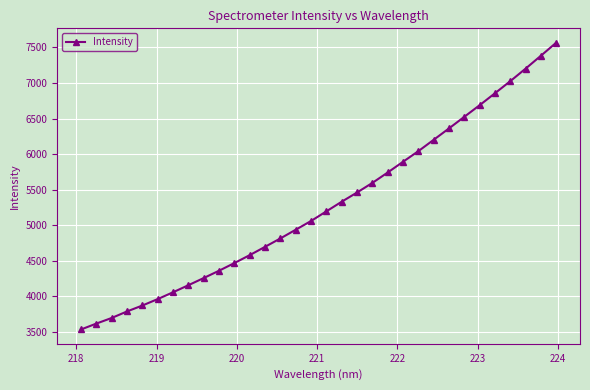

True or false: the data has more than 2 interior local peaks.

False